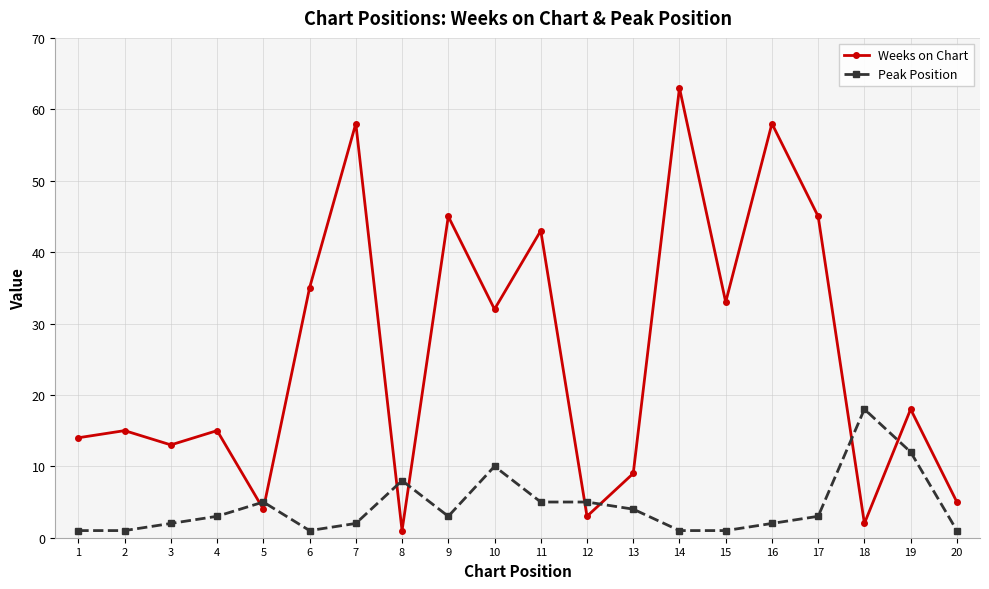

True or false: Weeks on Chart and Peak Position cross at least once.

True